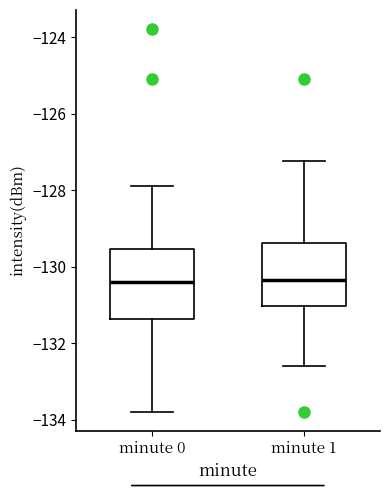

Reading left to right, read every box against the y-axis: the position of its median line, the range the box covers, and the ends of its whiskers. The values are not printed on the chart, so give them approximately, as read against the axis.

minute 0: median -130.4, box -131.4 to -129.6, whiskers -133.8 to -127.8
minute 1: median -130.4, box -131.0 to -129.4, whiskers -132.6 to -127.2